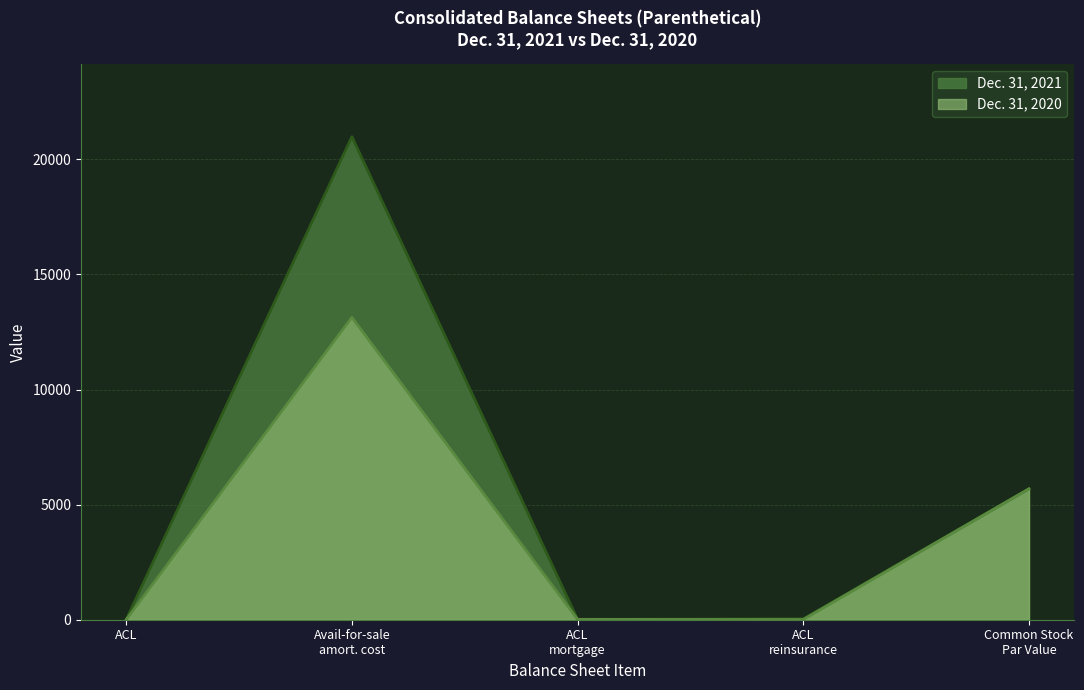

What is the greatest value displayed?

20986